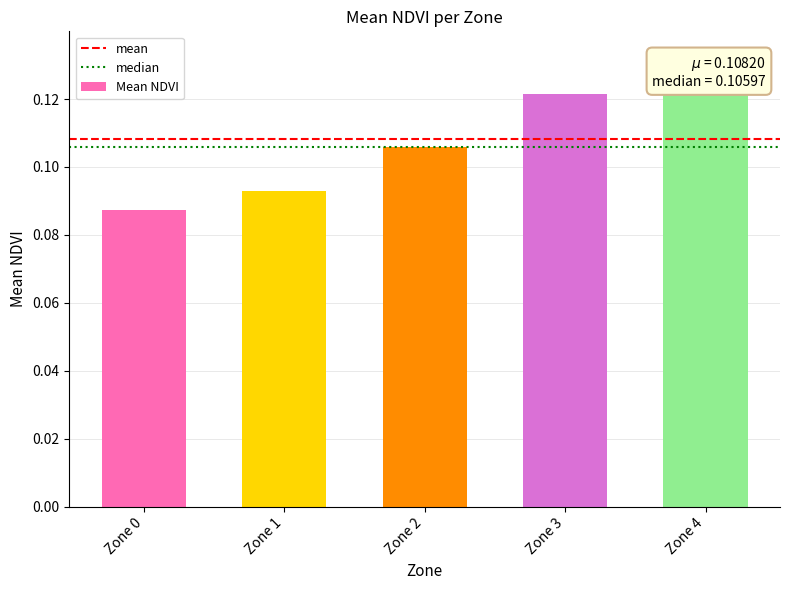

Rank the categories by value from highest to lowest.

Zone 4, Zone 3, Zone 2, Zone 1, Zone 0